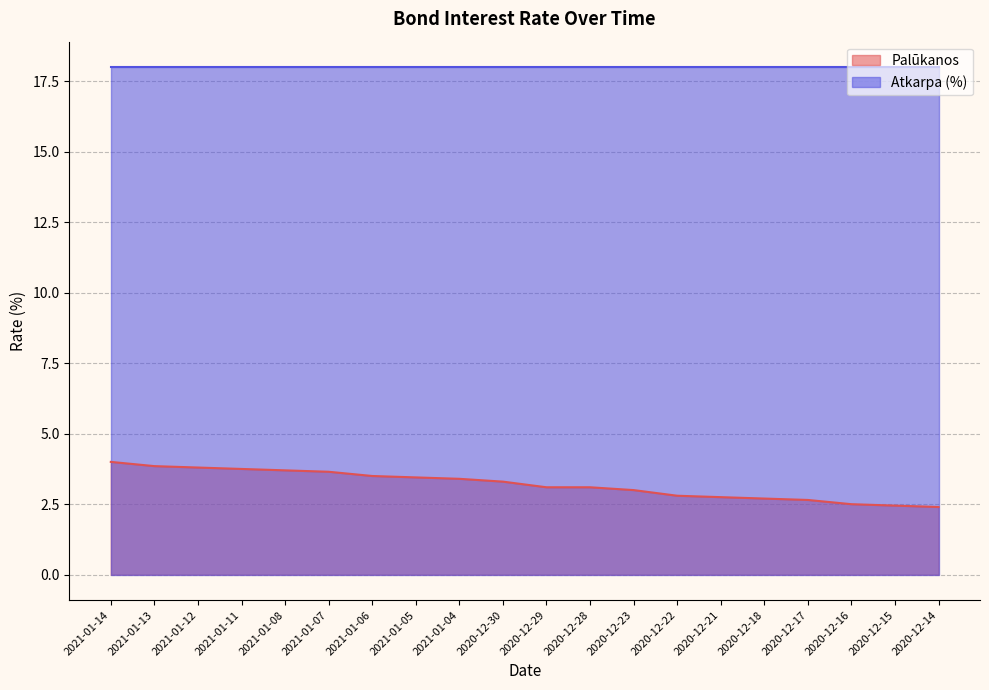

List the labels in order of value, smallest first.

2020-12-14, 2020-12-15, 2020-12-16, 2020-12-17, 2020-12-18, 2020-12-21, 2020-12-22, 2020-12-23, 2020-12-29, 2020-12-28, 2020-12-30, 2021-01-04, 2021-01-05, 2021-01-06, 2021-01-07, 2021-01-08, 2021-01-11, 2021-01-12, 2021-01-13, 2021-01-14